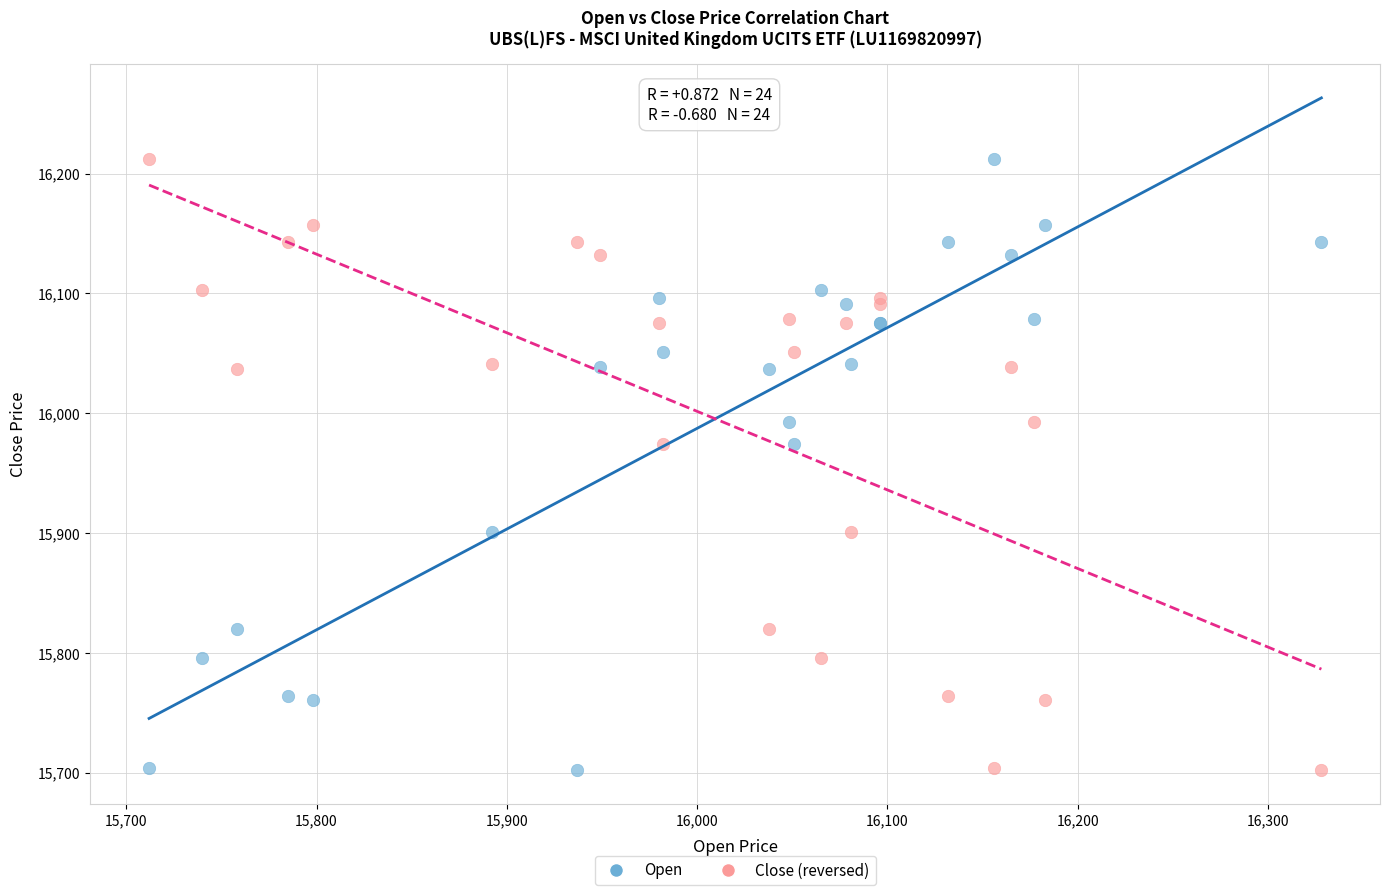

What are all the series names shown in the legend?

Open, Close (reversed)